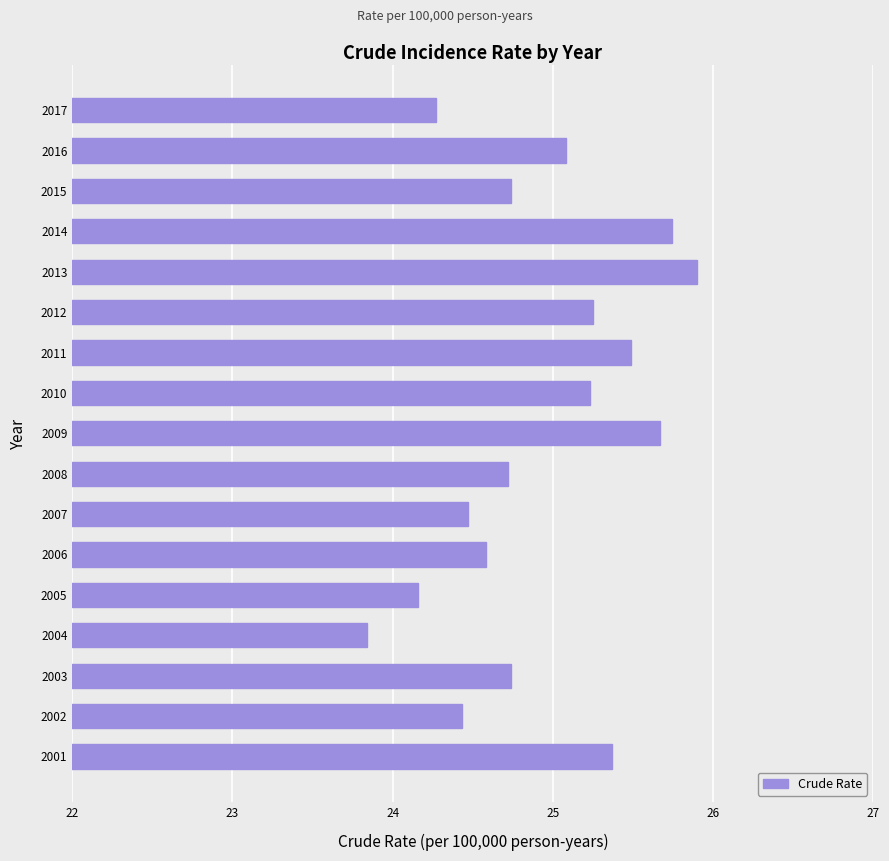

How many bars are there in total?

17